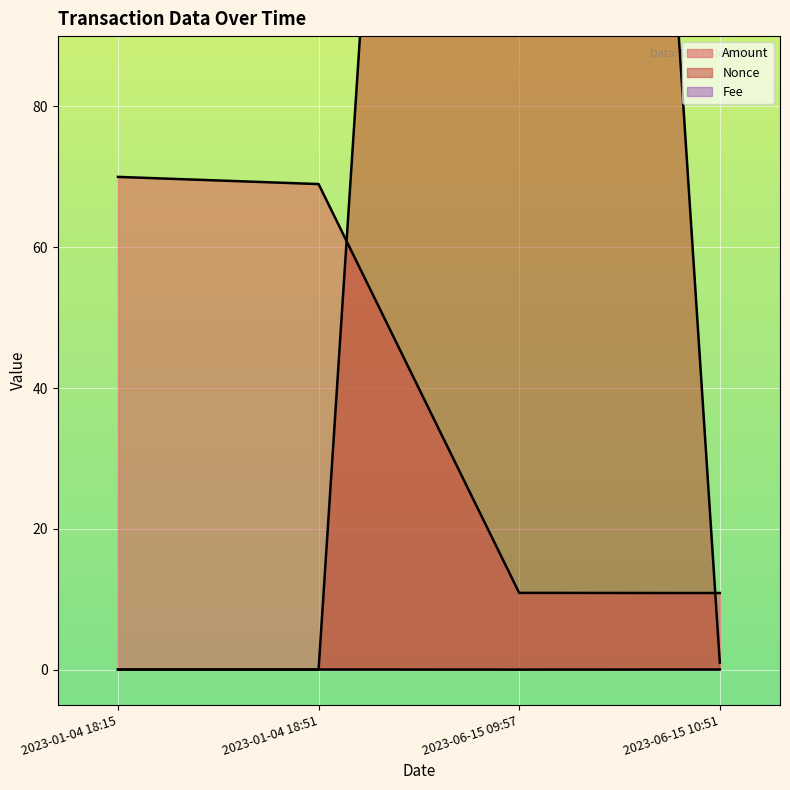

Which has a higher value, 2023-06-15 10:51 or 2023-01-04 18:51?

2023-01-04 18:51